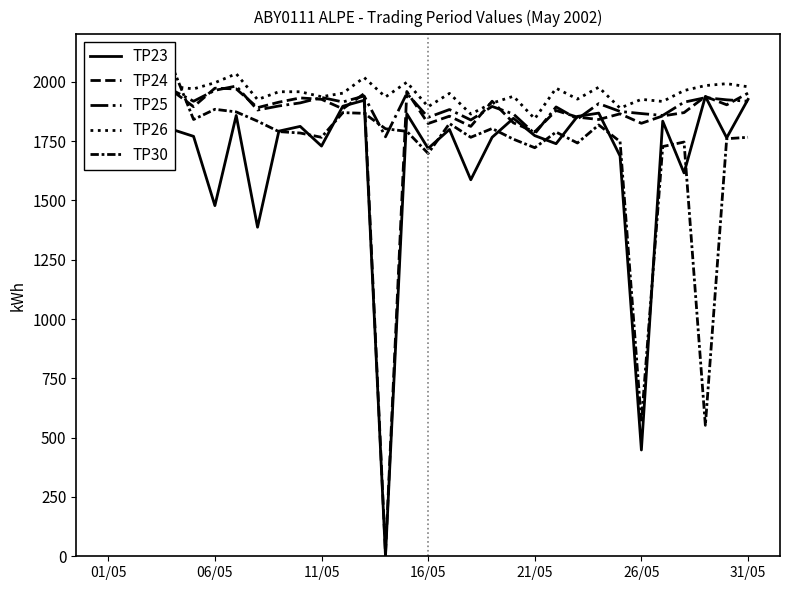

What position from the right is 27?

4